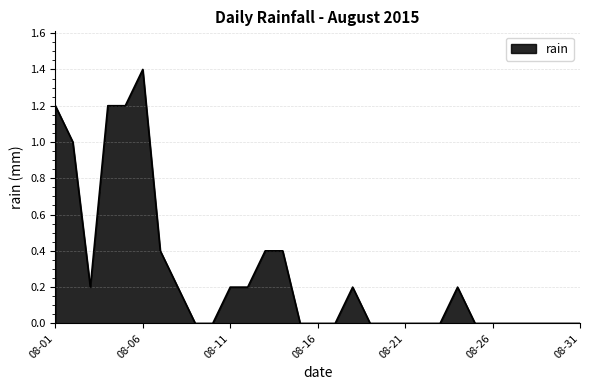

Reading left to right, transcribe all the data shown in this chart.

1.2	1.0	0.2	1.2	1.2	1.4	0.4	0.2	0.0	0.0	0.2	0.2	0.4	0.4	0.0	0.0	0.0	0.2	0.0	0.0	0.0	0.0	0.0	0.2	0.0	0.0	0.0	0.0	0.0	0.0	0.0